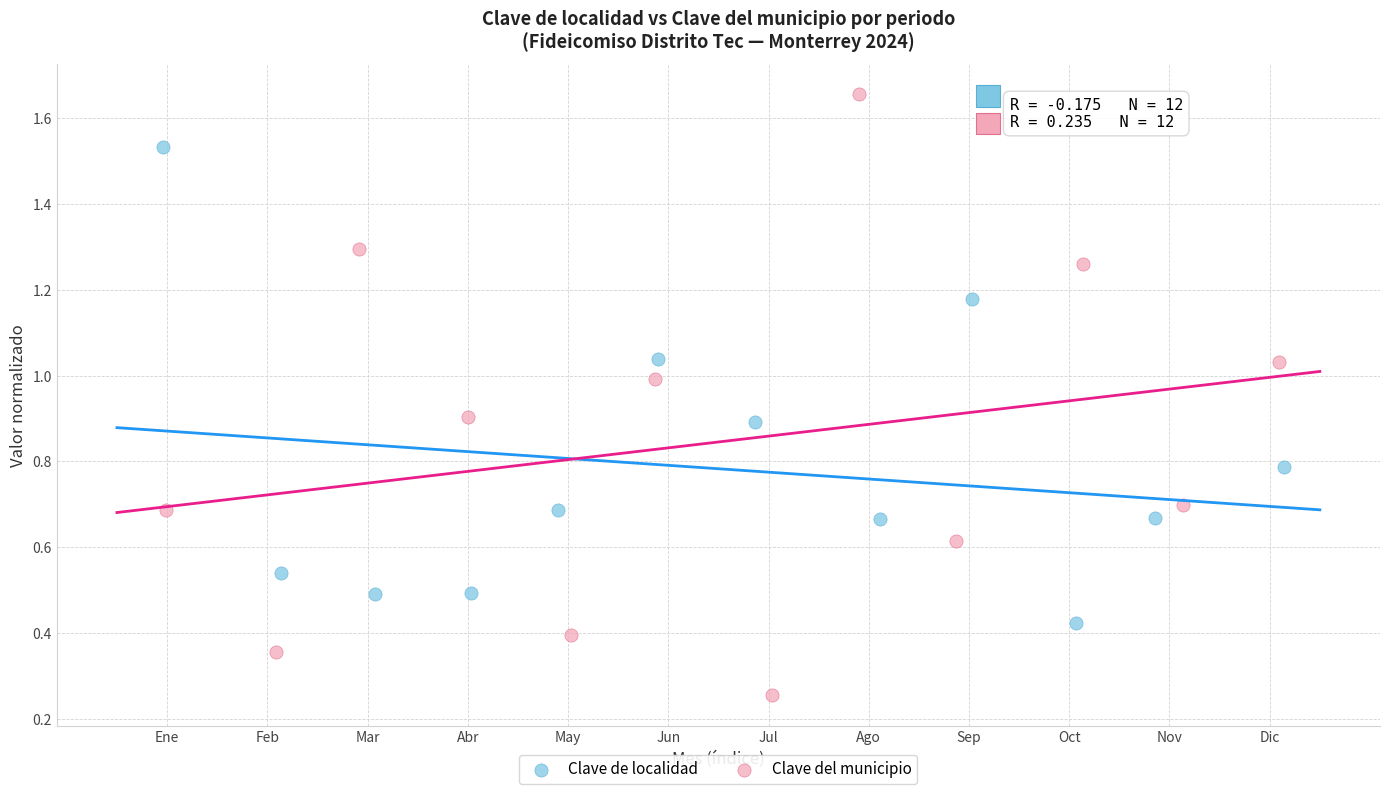

Which series reaches the maximum Y coordinate?

Clave del municipio